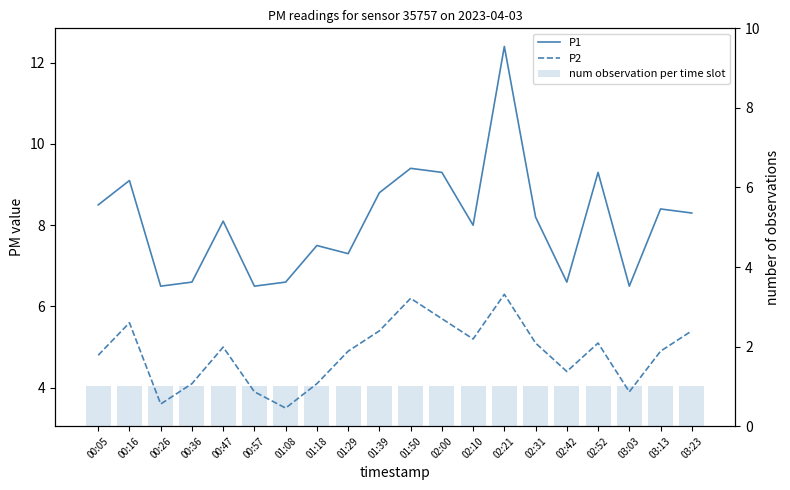

How many values in the P1 series are below 8?

8